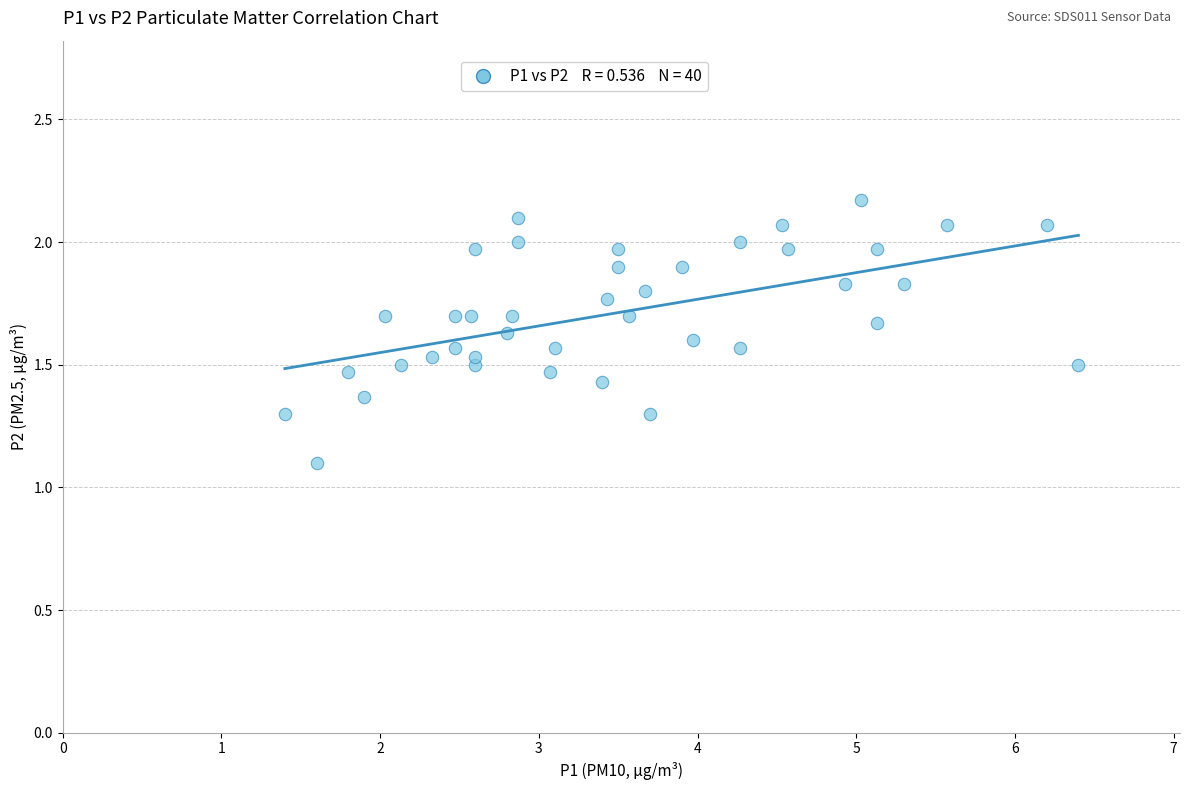

What is the range of Y values (max minus min)?

1.1